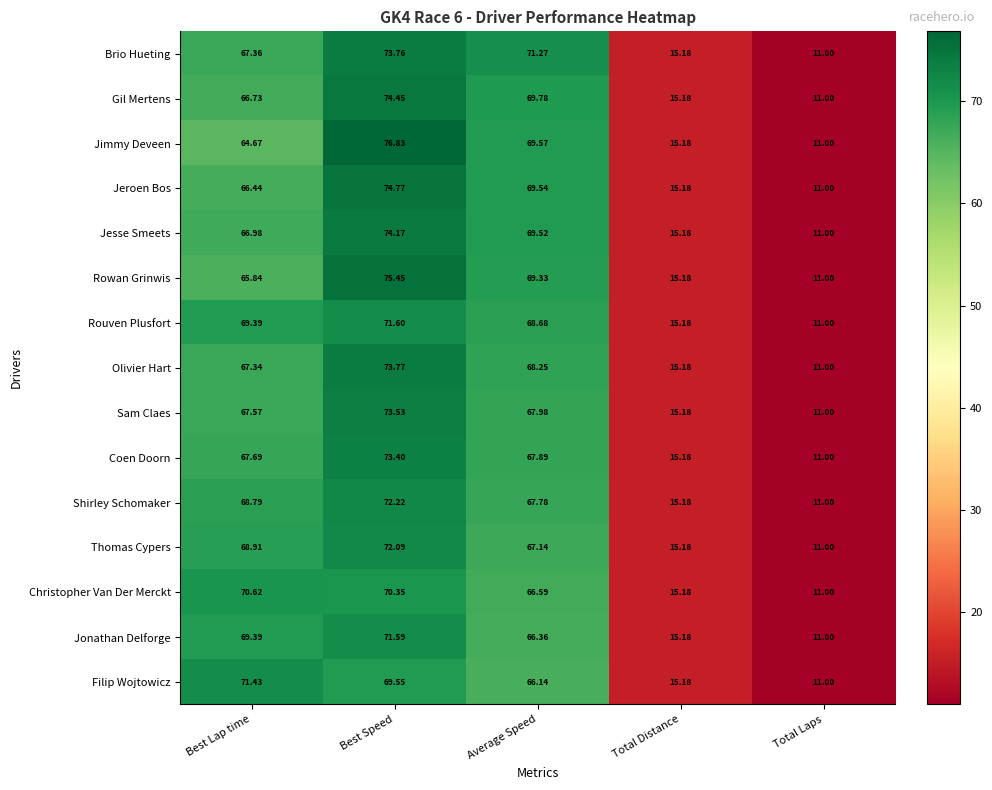

At which label does Brio Hueting first exceed 67?

Best Lap time